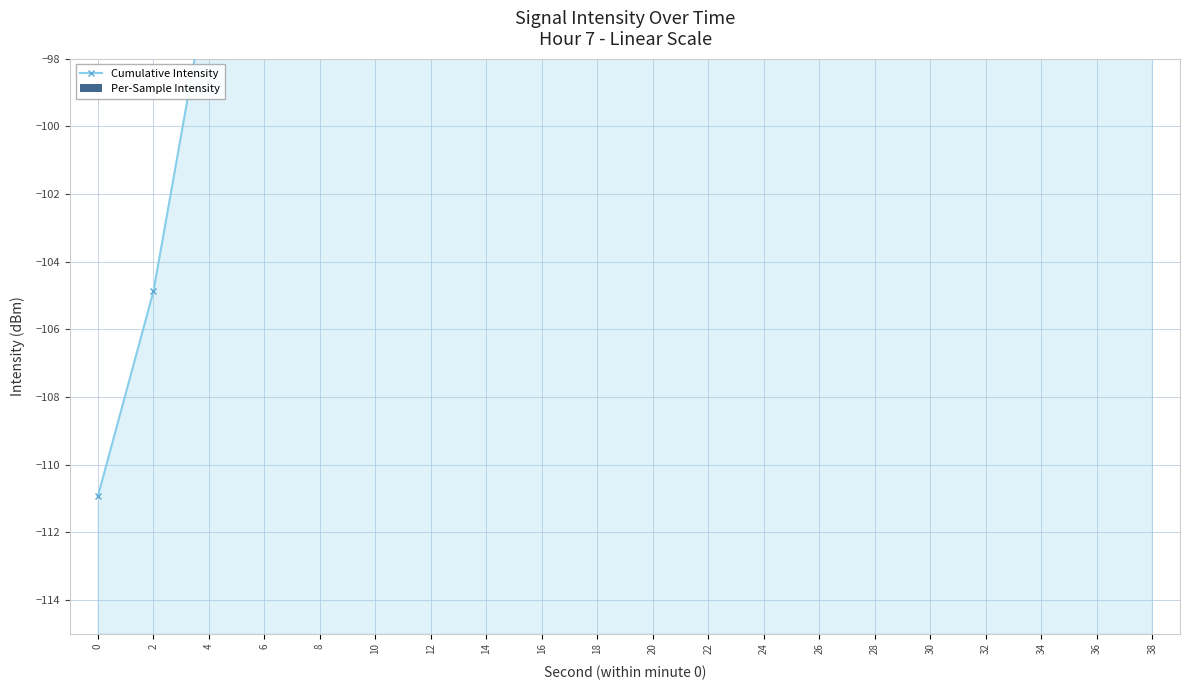

Does the chart contain stacked bars?

No